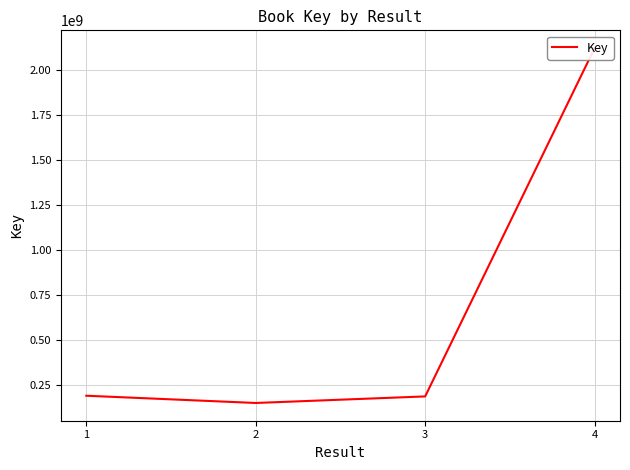

Is it true that the value at 4 is 3217042854?

False